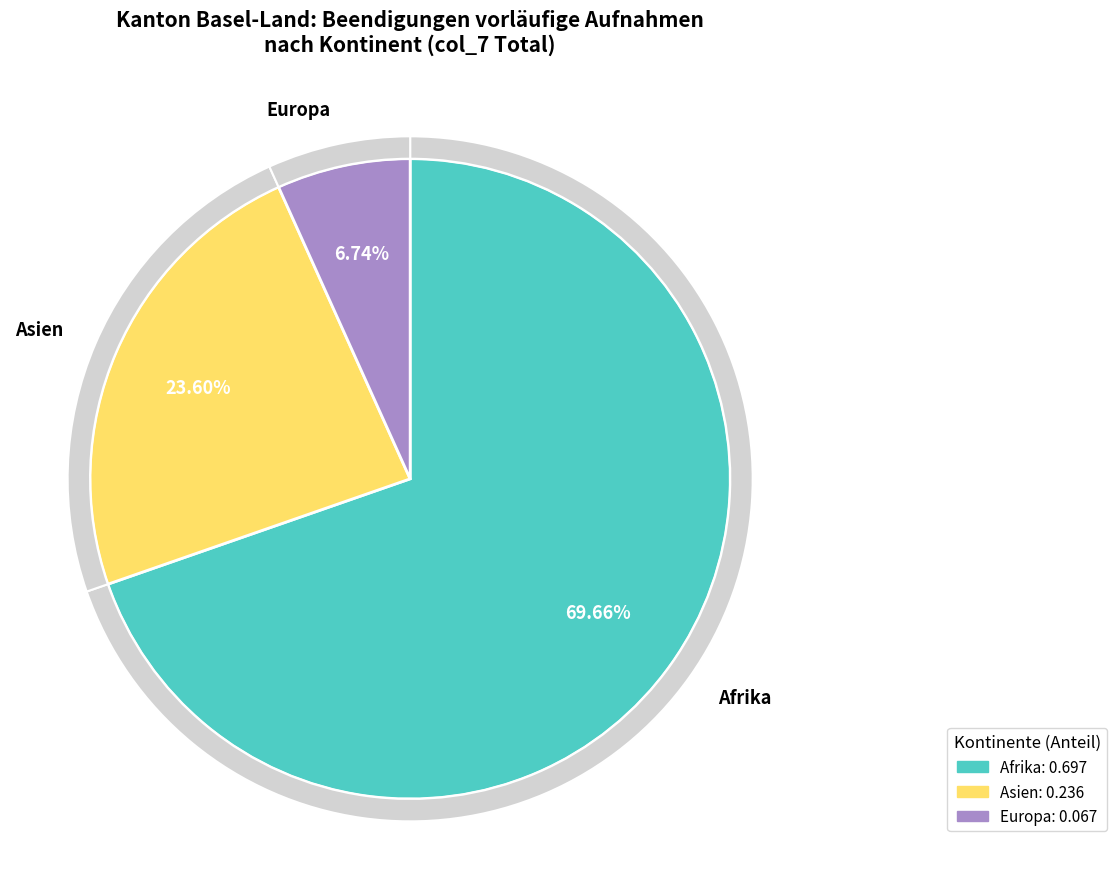

How many slices are in this pie chart?

6